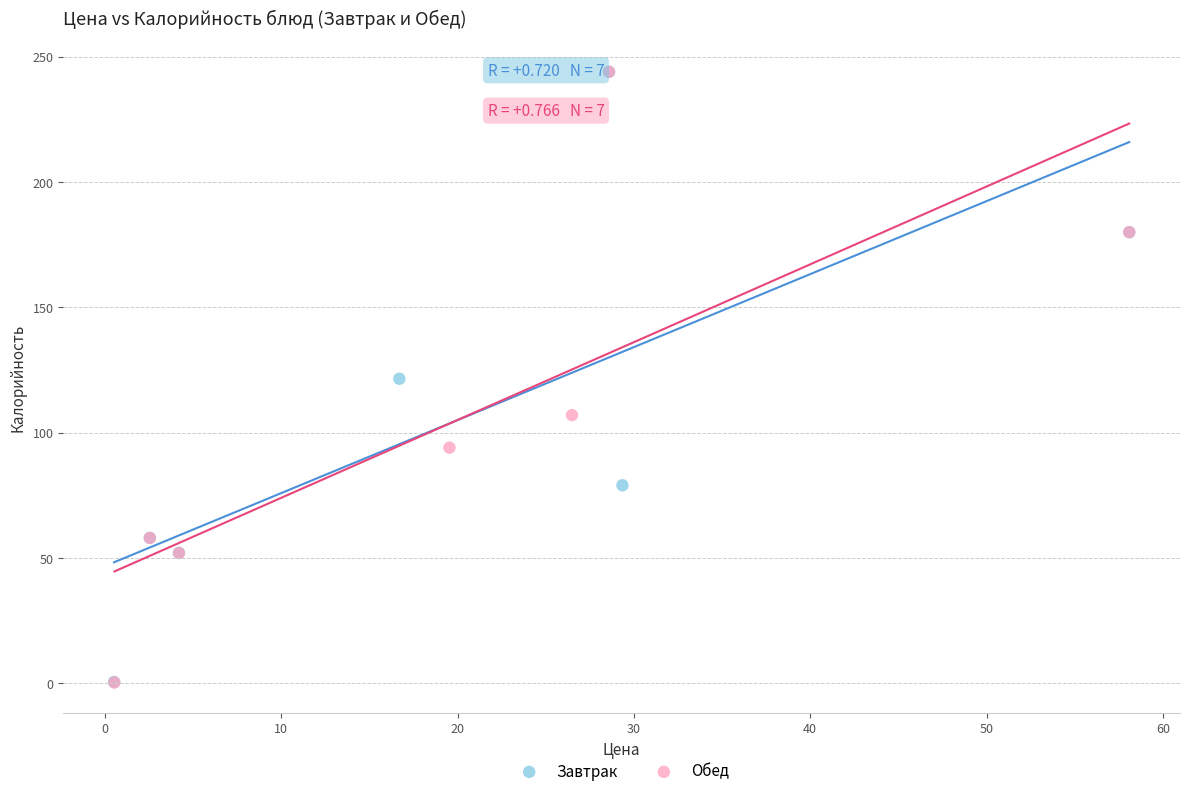

Which series has the largest Y range (max minus min)?

Обед